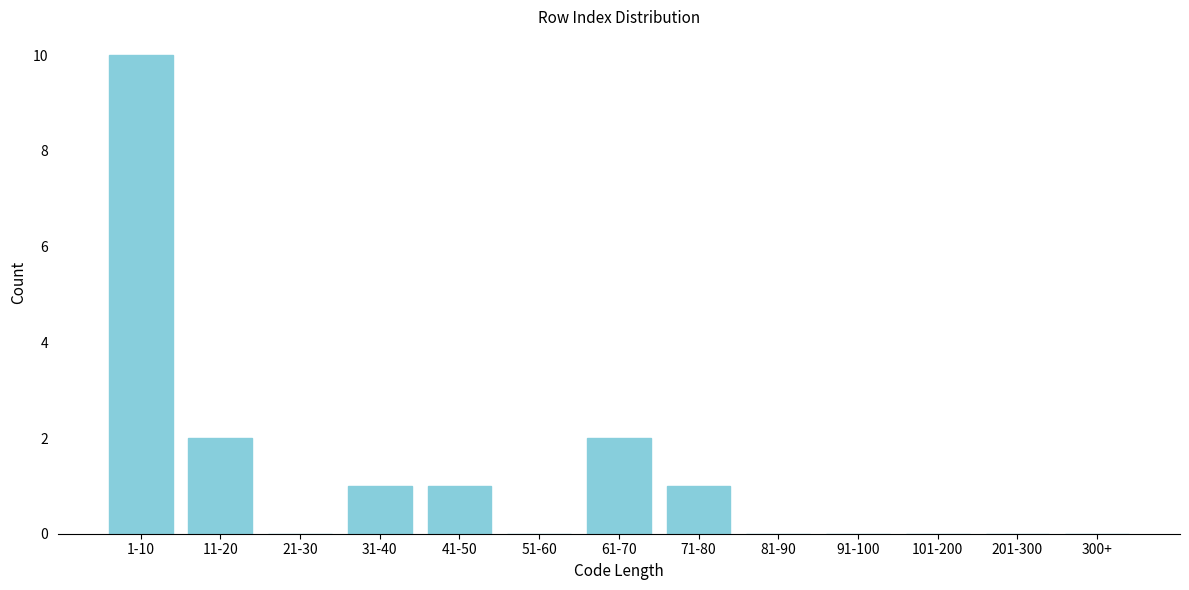

Reading right to left, what are all the values shown in this chart?

300+=0	201-300=0	101-200=0	91-100=0	81-90=0	71-80=1	61-70=2	51-60=0	41-50=1	31-40=1	21-30=0	11-20=2	1-10=10